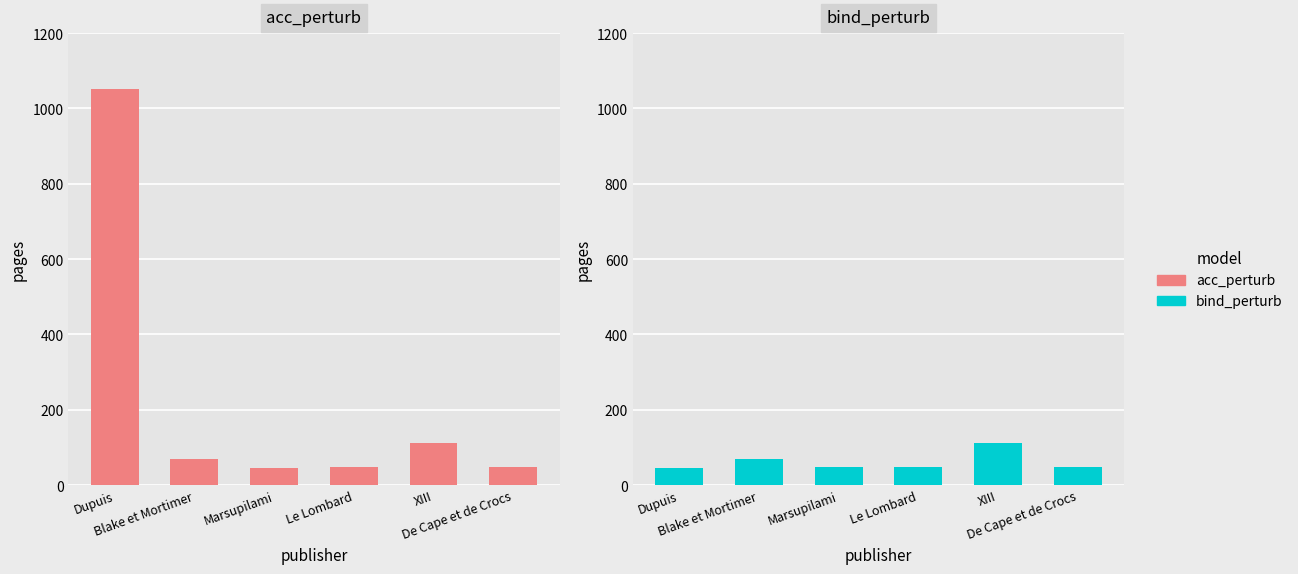

At which label does bind_perturb first exceed 48?

Blake et Mortimer